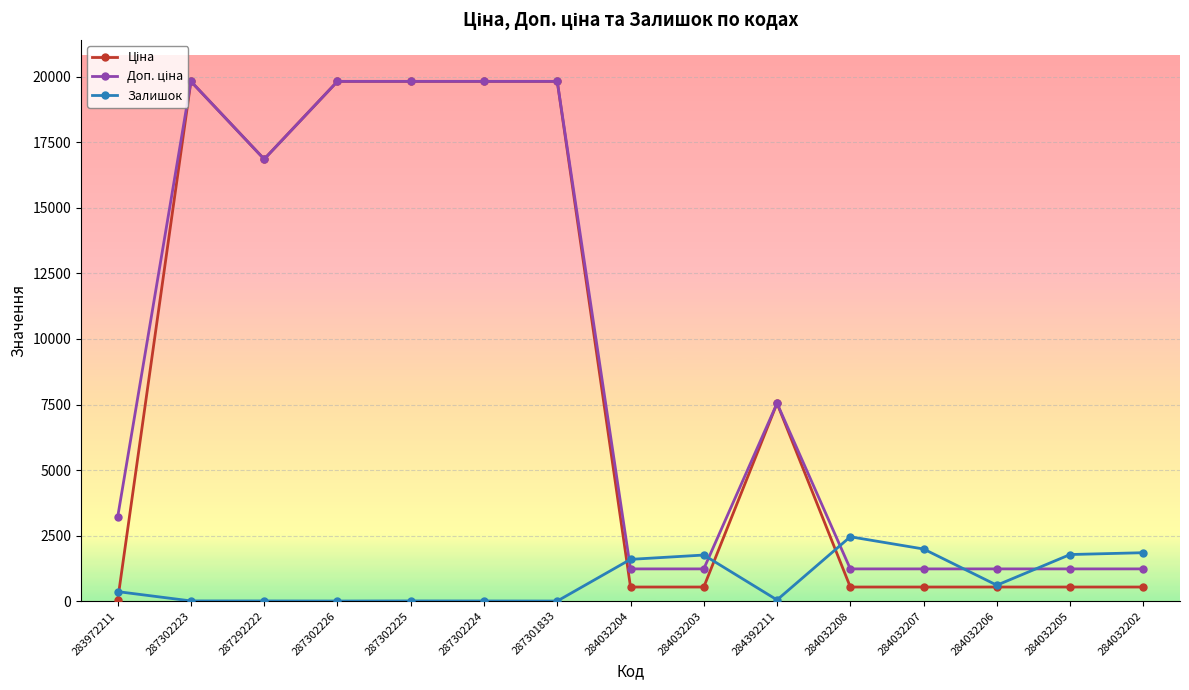

What is the difference between the highest and lowest values at 284032204?

1055.6